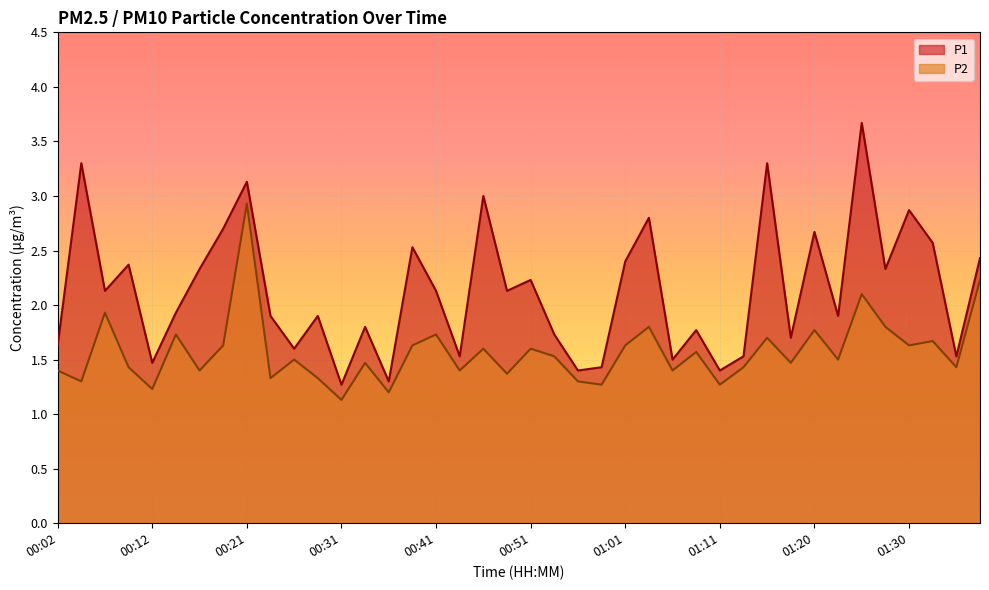

Reading left to right, list all the values displayed in this chart.

P1: 00:02=1.6	00:04=3.3	00:07=2.1	00:09=2.4	00:12=1.5	00:14=1.9	00:16=2.3	00:19=2.7	00:21=3.1	00:24=1.9	00:26=1.6	00:29=1.9	00:31=1.3	00:34=1.8	00:36=1.3	00:39=2.5	00:41=2.1	00:43=1.5	00:46=3.0	00:48=2.1	00:51=2.2	00:53=1.7	00:56=1.4	00:58=1.4	01:01=2.4	01:03=2.8	01:06=1.5	01:08=1.8	01:11=1.4	01:13=1.5	01:16=3.3	01:18=1.7	01:20=2.7	01:23=1.9	01:25=3.7	01:28=2.3	01:30=2.9	01:33=2.6	01:35=1.5	01:38=2.4
P2: 00:02=1.4	00:04=1.3	00:07=1.9	00:09=1.4	00:12=1.2	00:14=1.7	00:16=1.4	00:19=1.6	00:21=2.9	00:24=1.3	00:26=1.5	00:29=1.3	00:31=1.1	00:34=1.5	00:36=1.2	00:39=1.6	00:41=1.7	00:43=1.4	00:46=1.6	00:48=1.4	00:51=1.6	00:53=1.5	00:56=1.3	00:58=1.3	01:01=1.6	01:03=1.8	01:06=1.4	01:08=1.6	01:11=1.3	01:13=1.4	01:16=1.7	01:18=1.5	01:20=1.8	01:23=1.5	01:25=2.1	01:28=1.8	01:30=1.6	01:33=1.7	01:35=1.4	01:38=2.2